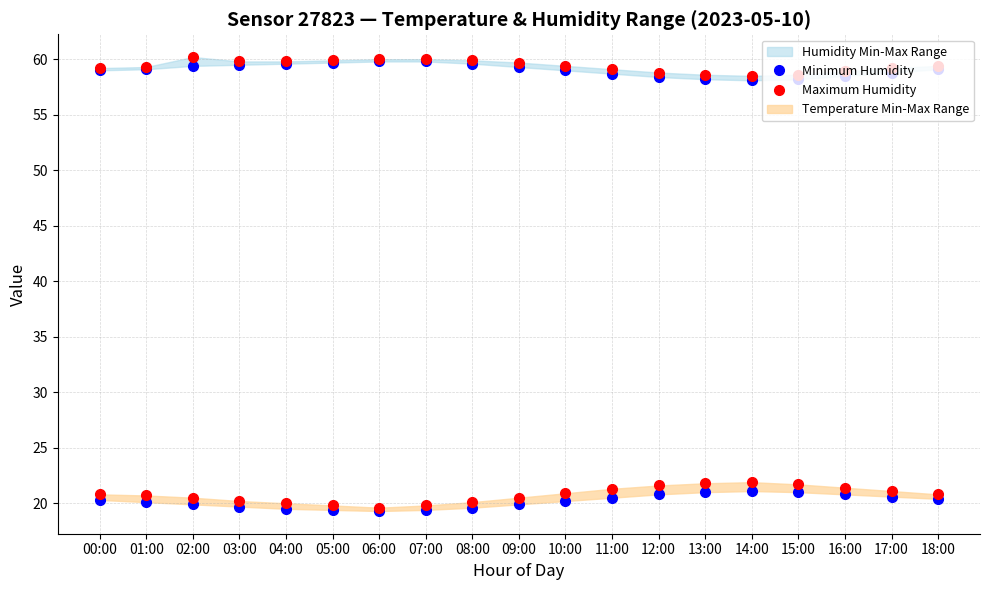

At which label does Maximum Humidity first exceed 59?

00:00